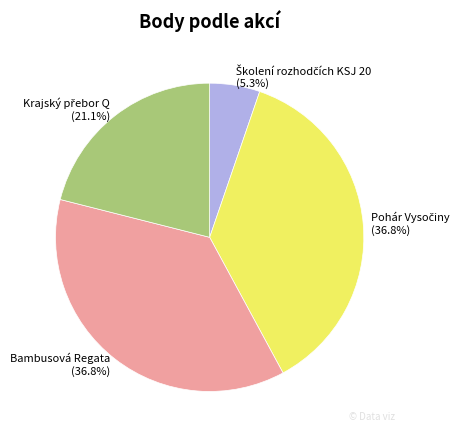

How much of the chart is everything except Bambusová Regata (36.8%)?

63.2%